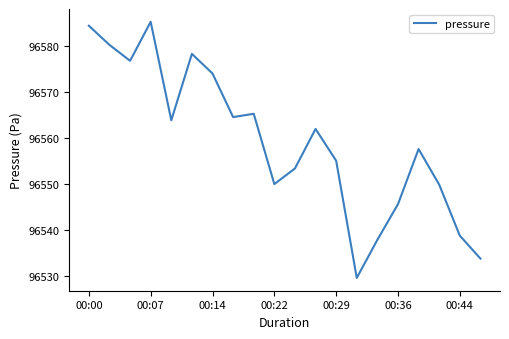

What is the difference between the maximum and minimum values?

55.4